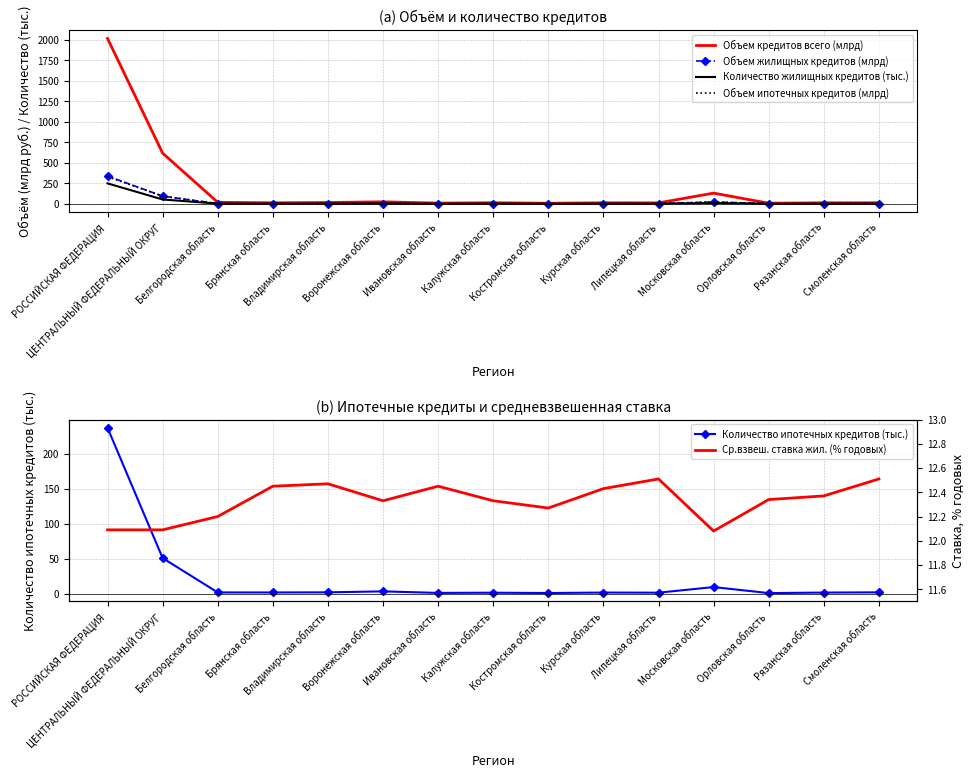

Which series has the largest total across all categories?

Объем кредитов всего (млрд)